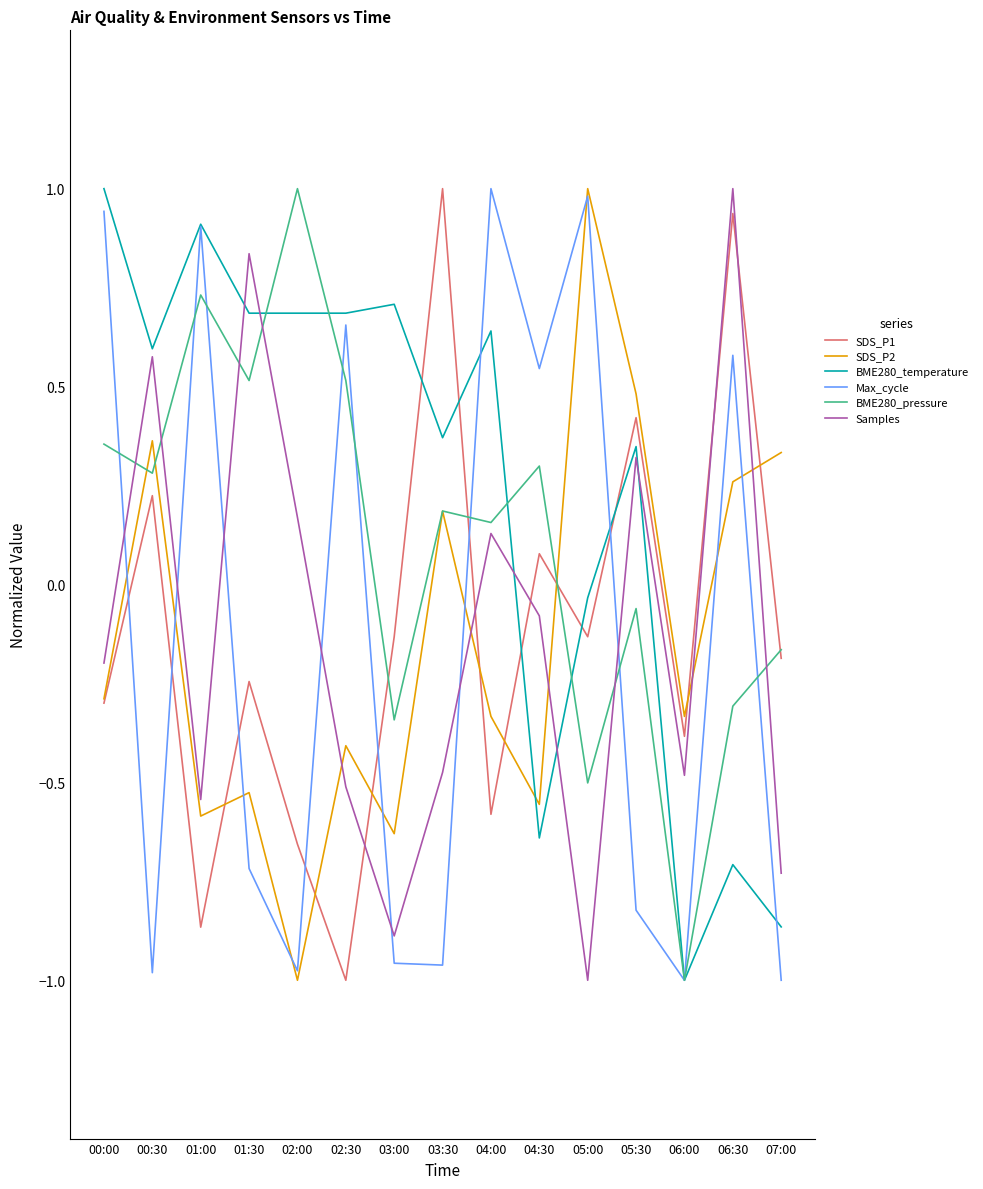

How many lines are shown in the chart?

6